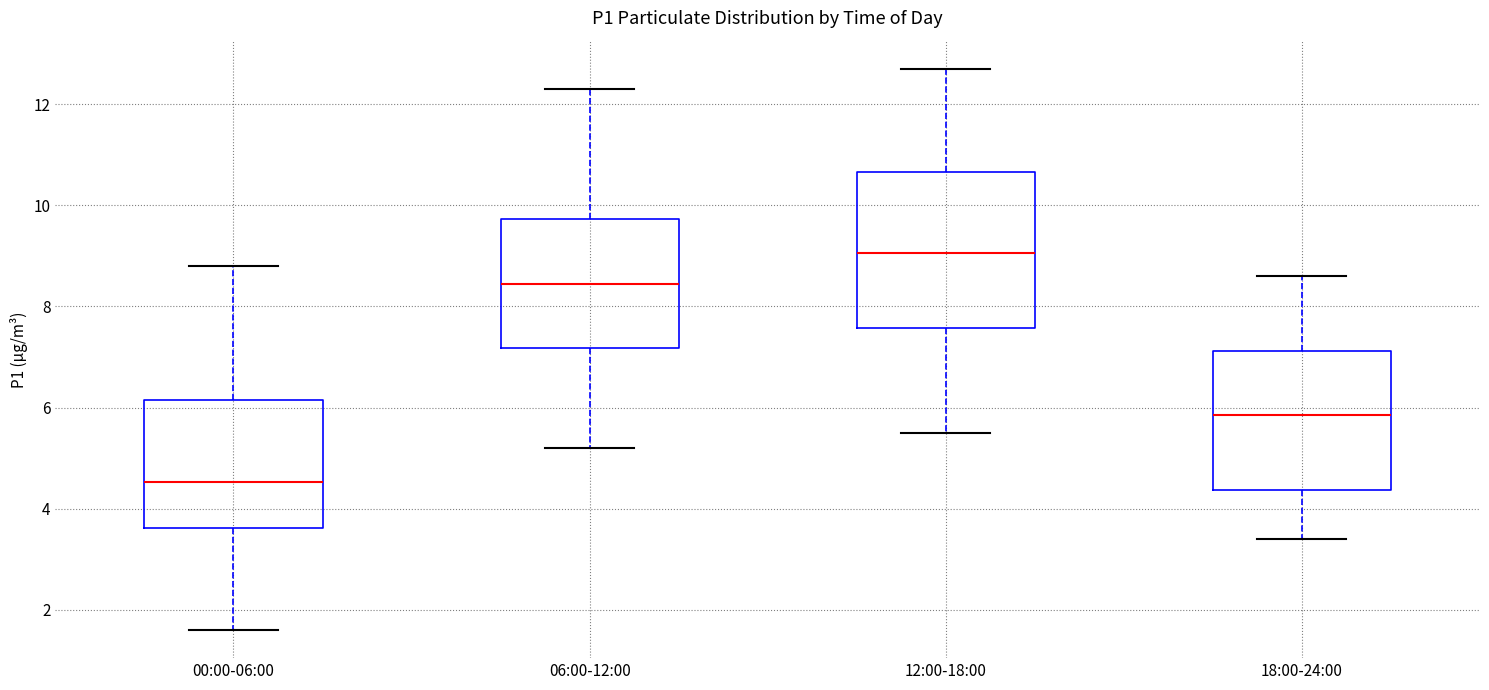

Where does the upper whisker of the box for 06:00-12:00 end on the y-axis? The values are not printed on the chart, so give them approximately, as read against the axis.

12.4